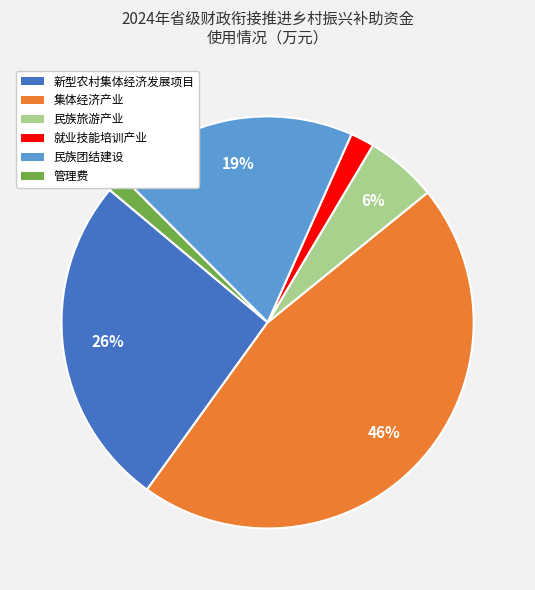

To the nearest percent, what portion does 就业技能培训产业 represent?

2%